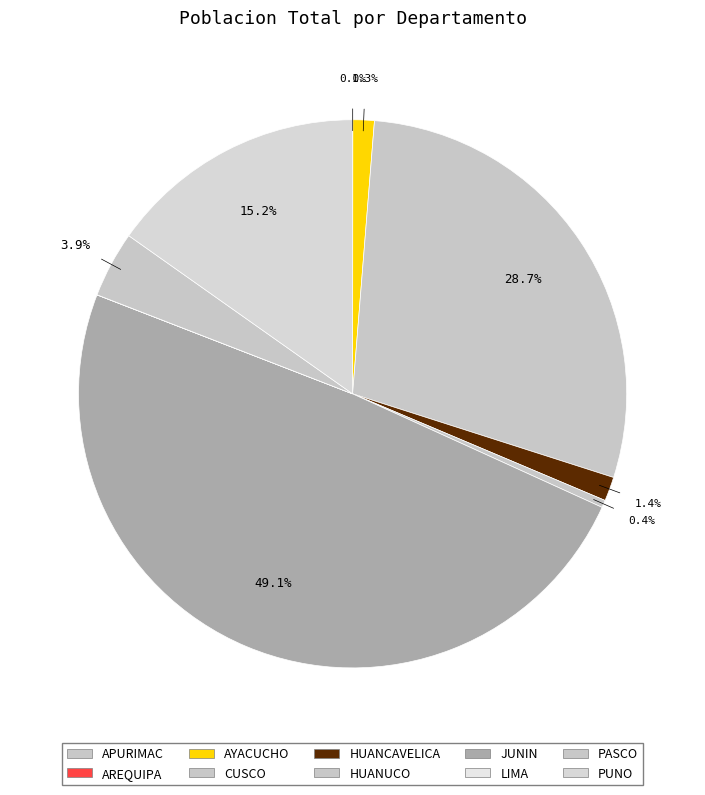

The CUSCO slice represents 23% of the pie. True or false?

False